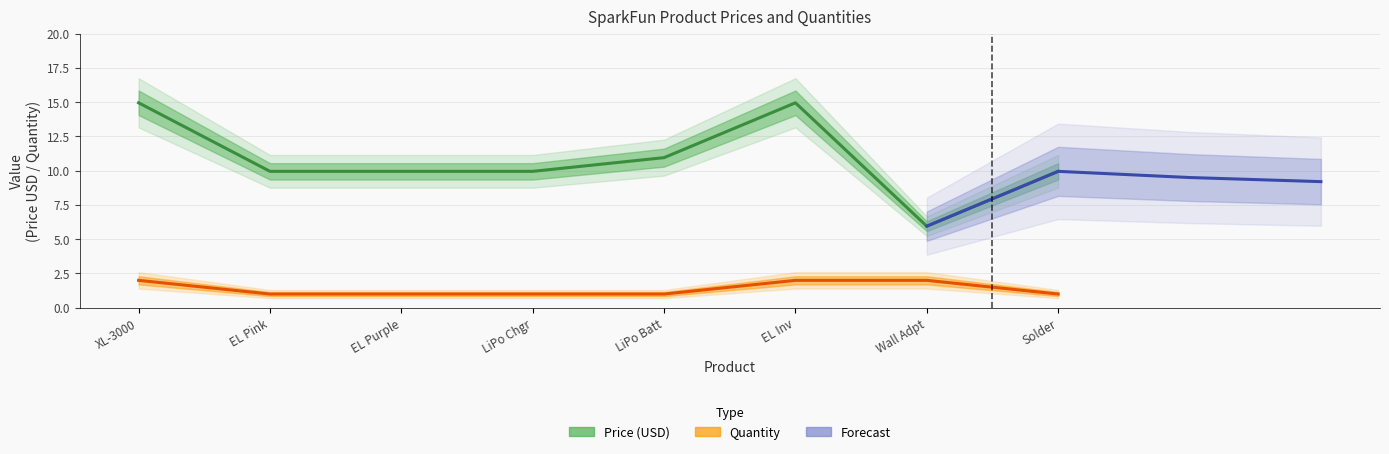

True or false: Quantity has a value of 2.0 at XL-3000.

True